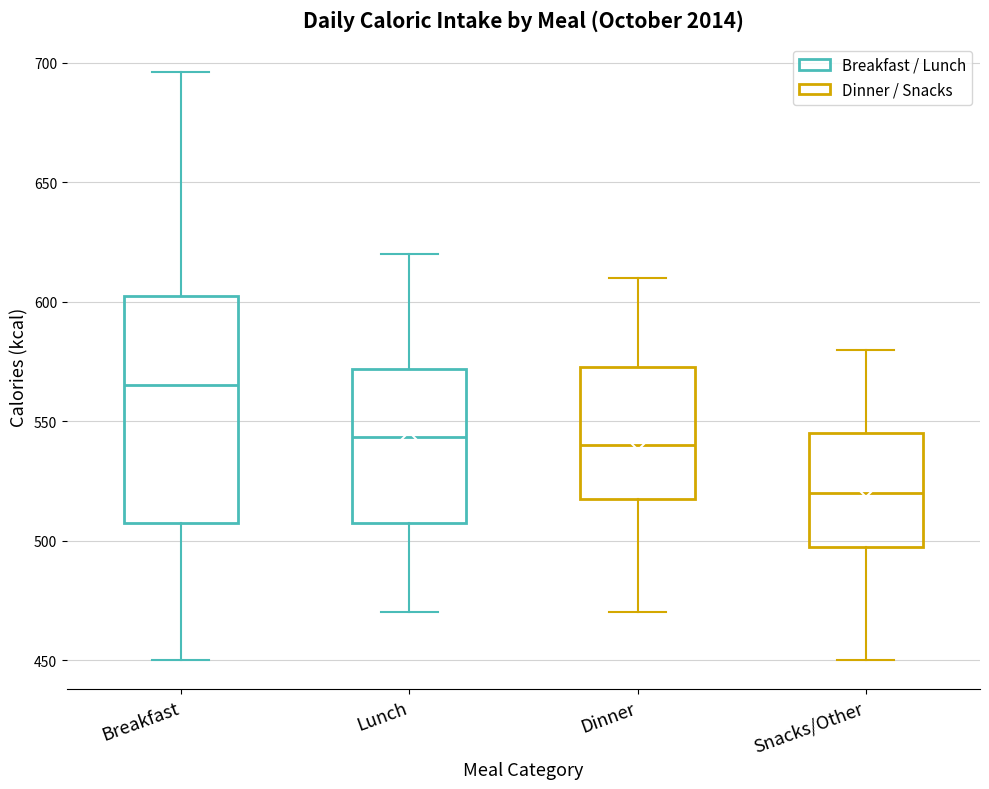

Reading left to right, read every box against the y-axis: the position of its median line, the range the box covers, and the ends of its whiskers. The values are not printed on the chart, so give them approximately, as read against the axis.

Breakfast: median 565, box 510 to 605, whiskers 450 to 695
Lunch: median 545, box 510 to 570, whiskers 470 to 620
Dinner: median 540, box 520 to 575, whiskers 470 to 610
Snacks/Other: median 520, box 500 to 545, whiskers 450 to 580